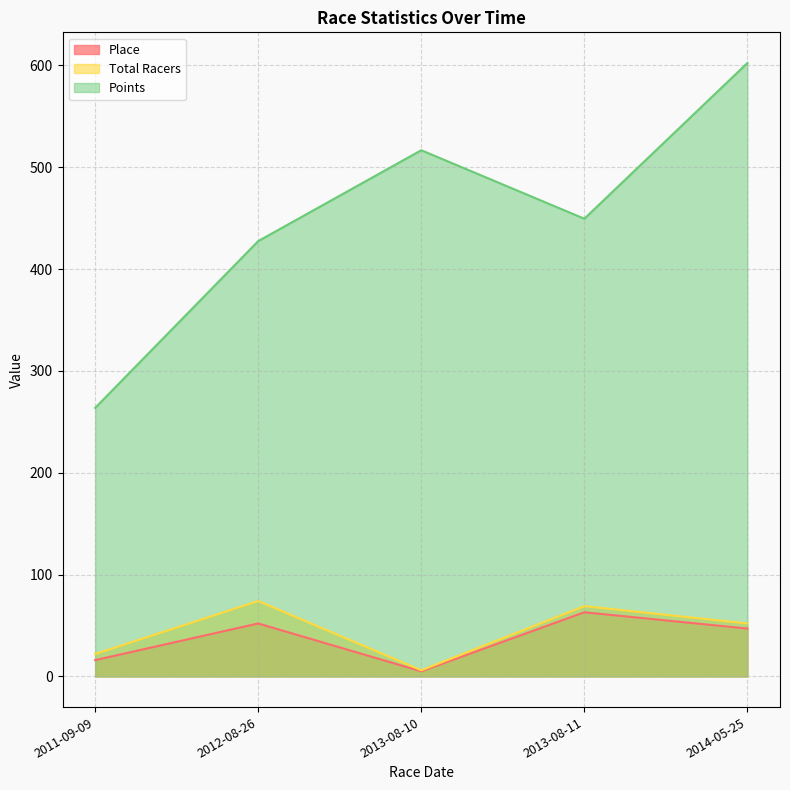

Does the chart have visible grid lines?

Yes